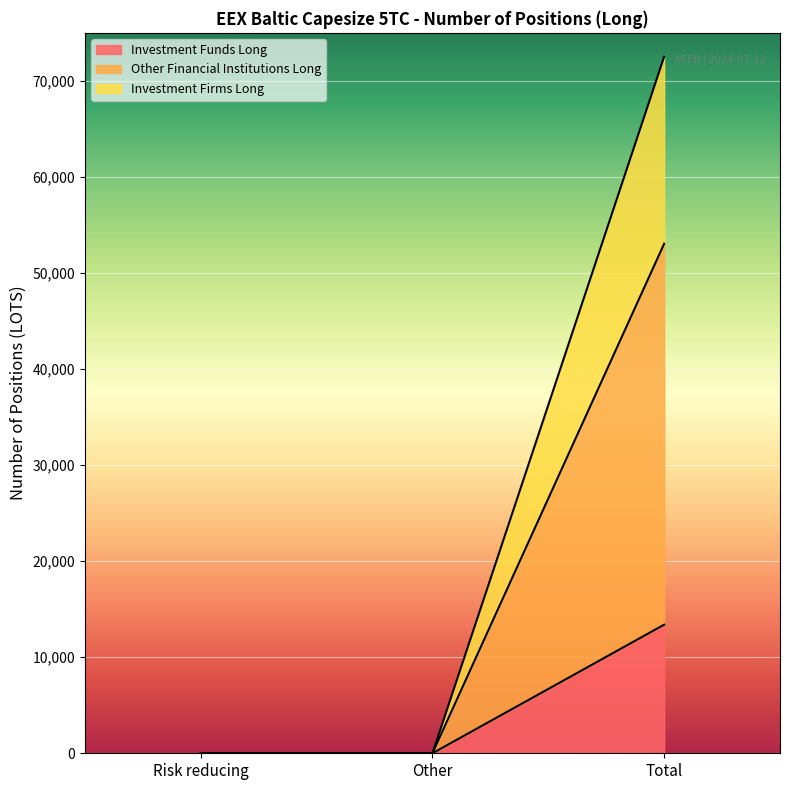

Is it true that Other Financial Institutions Long equals 0.0 at Risk reducing?

True